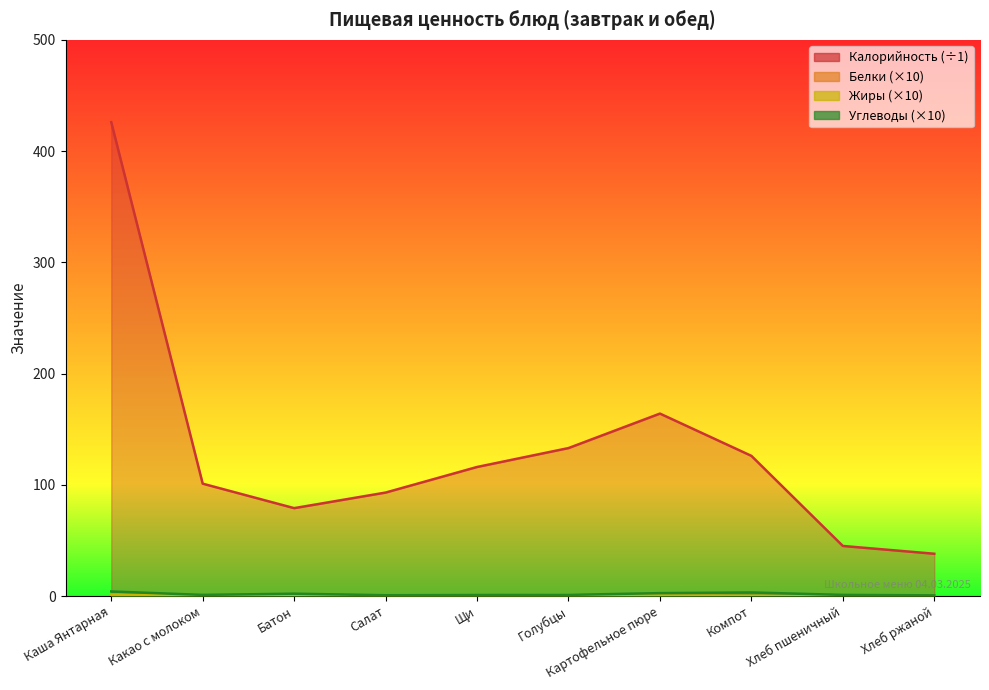

True or false: Углеводы and Белки intersect in this chart.

False